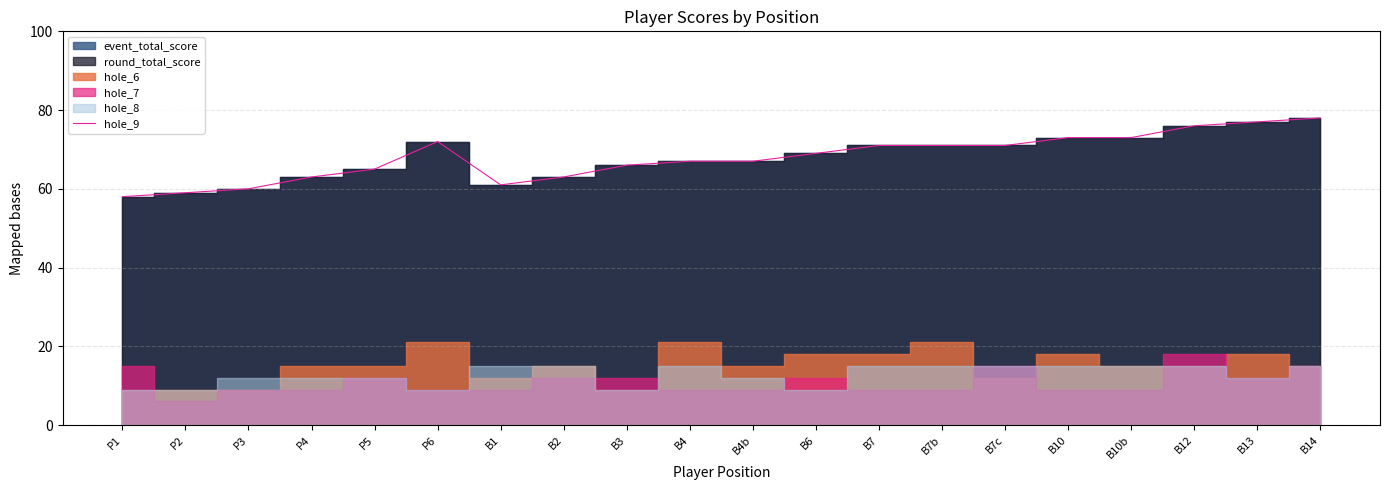

List the labels in order of value, smallest first.

P1, P2, P3, B1, P4, B2, P5, B3, B4, B4b, B6, B7, B7b, B7c, P6, B10, B10b, B12, B13, B14